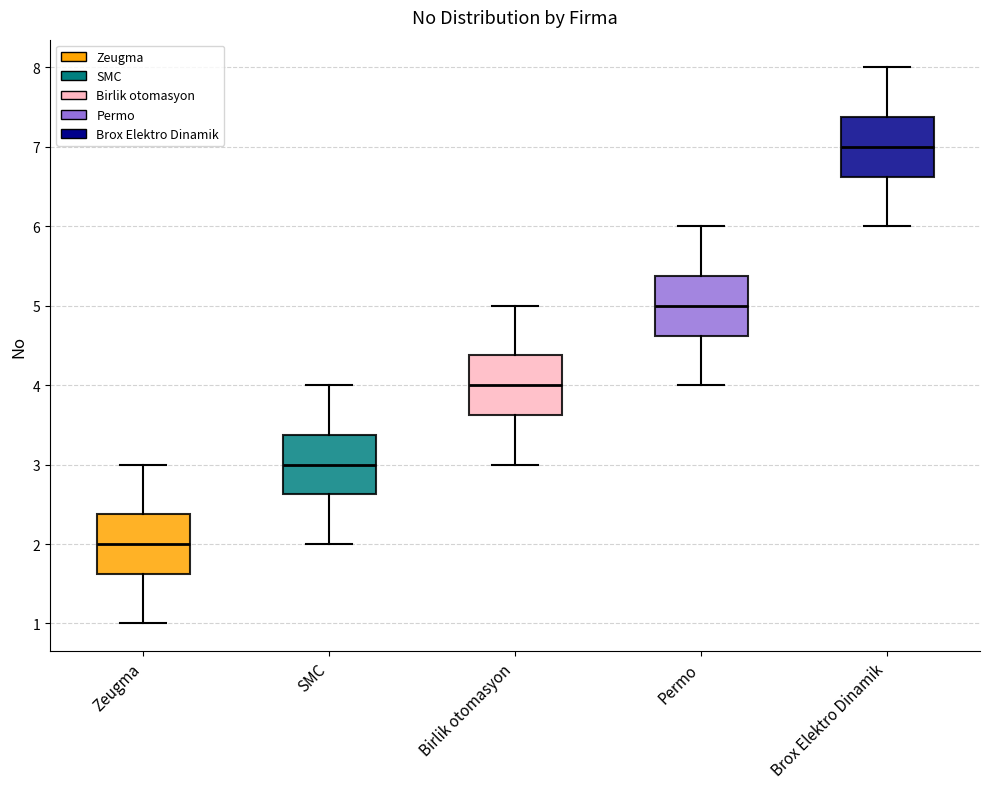

Where does the upper whisker of the box for Permo end on the y-axis? The values are not printed on the chart, so give them approximately, as read against the axis.

6.0